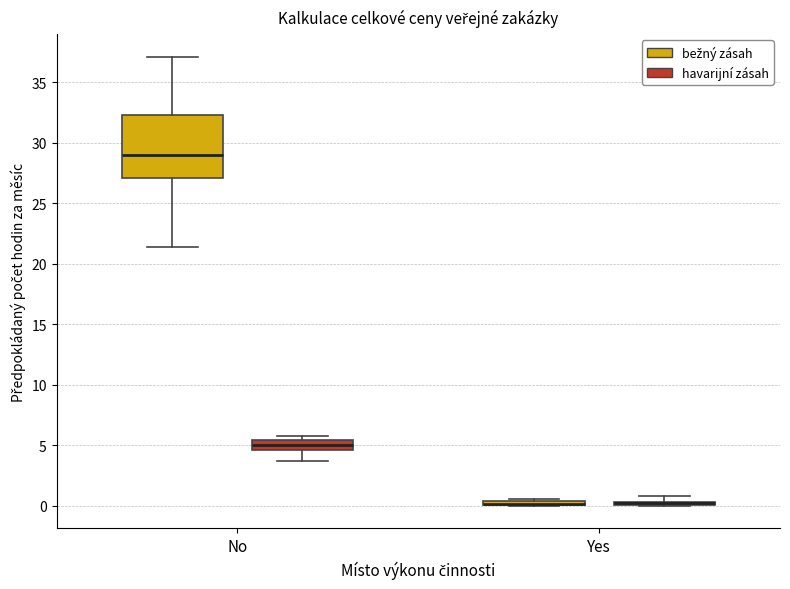

Where does the median line of the box for No (bežný zásah) sit on the y-axis? The values are not printed on the chart, so give them approximately, as read against the axis.

29.0